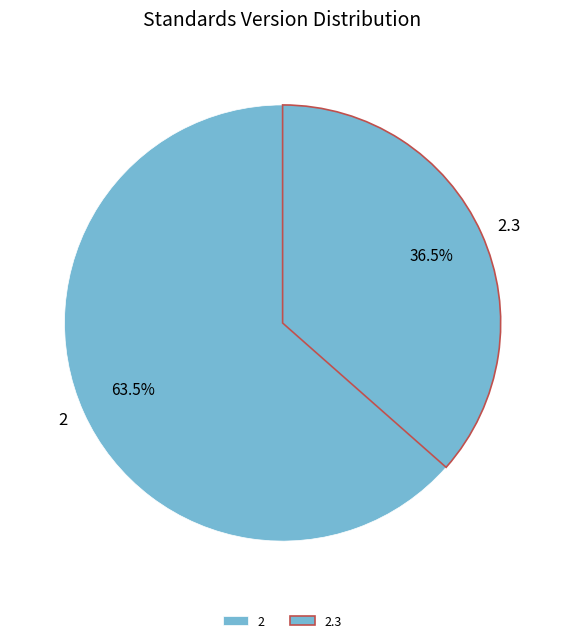

Rank the categories by value from lowest to highest.

2.3, 2